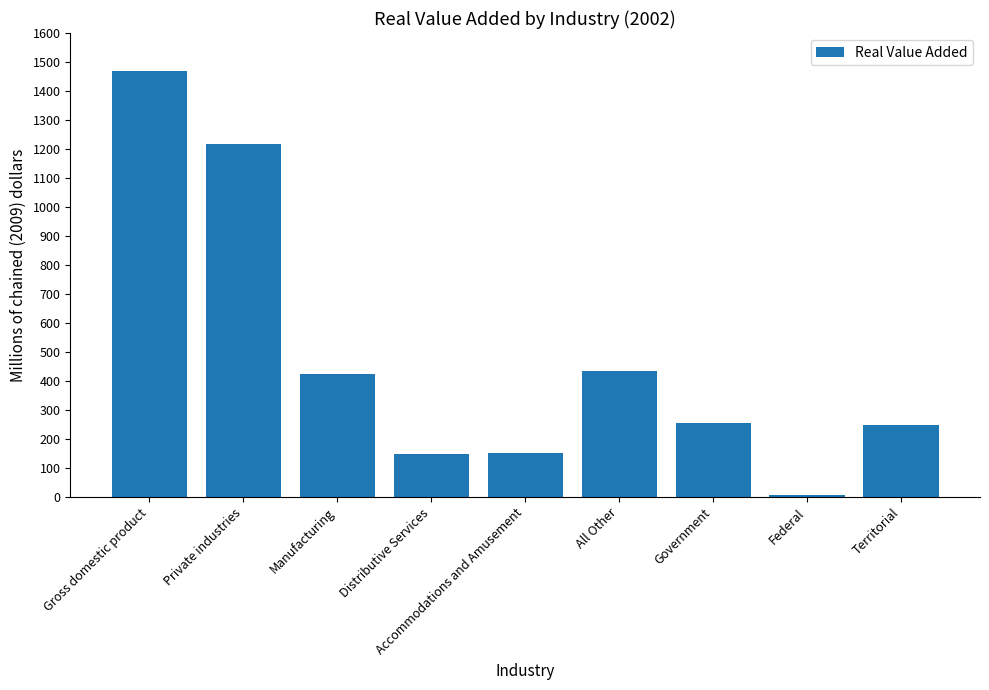

How many series are shown in this chart?

1